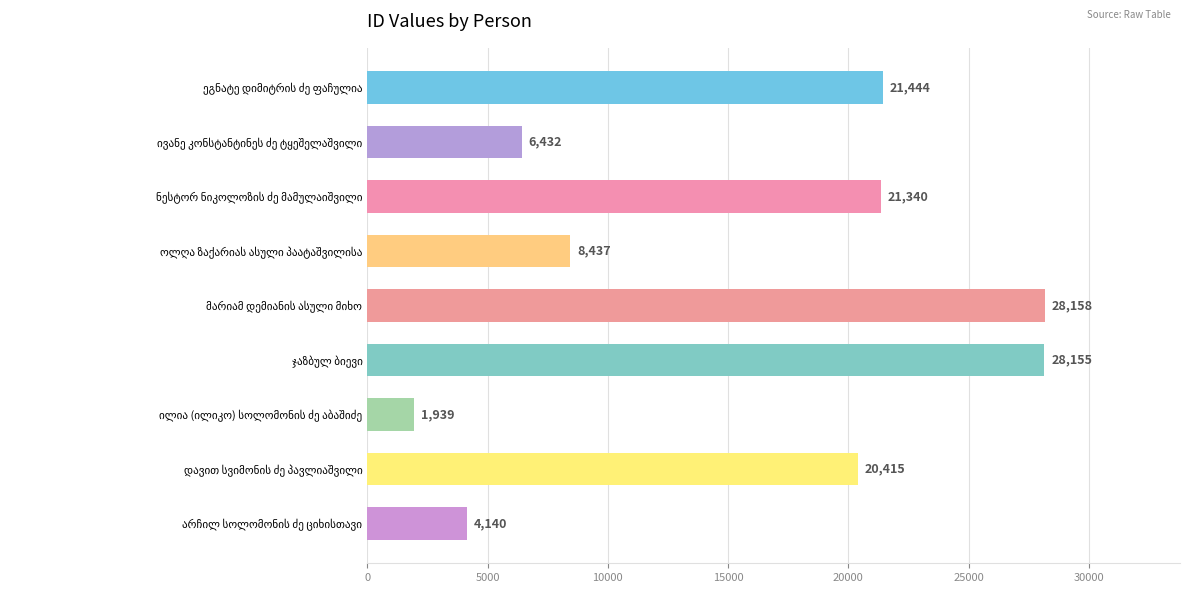

Are the bars grouped side by side (vs. stacked)?

No